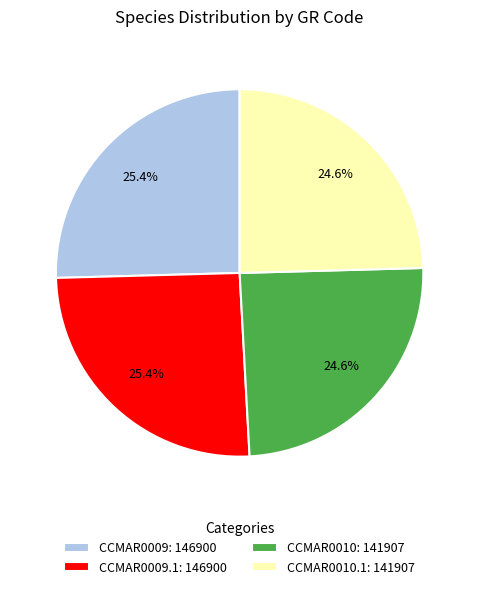

Which has a higher value, CCMAR0010: 141907 or CCMAR0009: 146900?

CCMAR0009: 146900